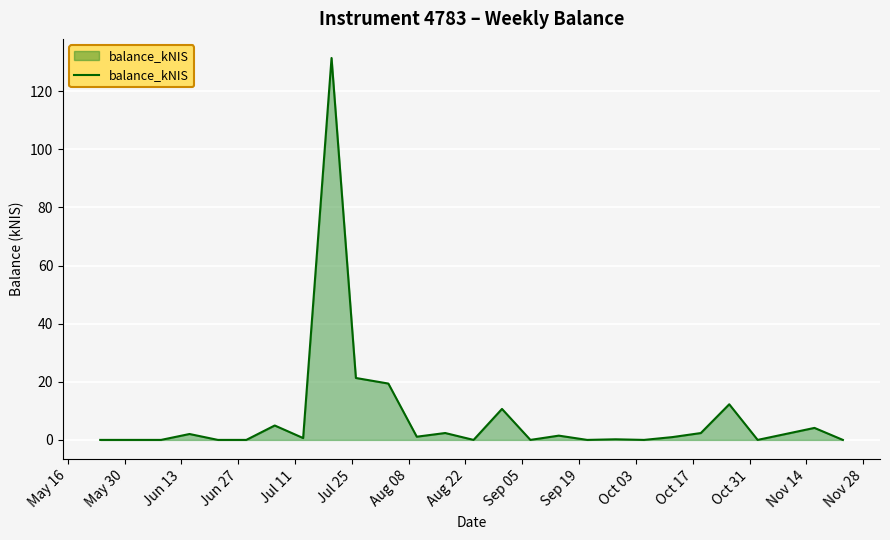

What is the difference between the maximum and minimum values?

131.4